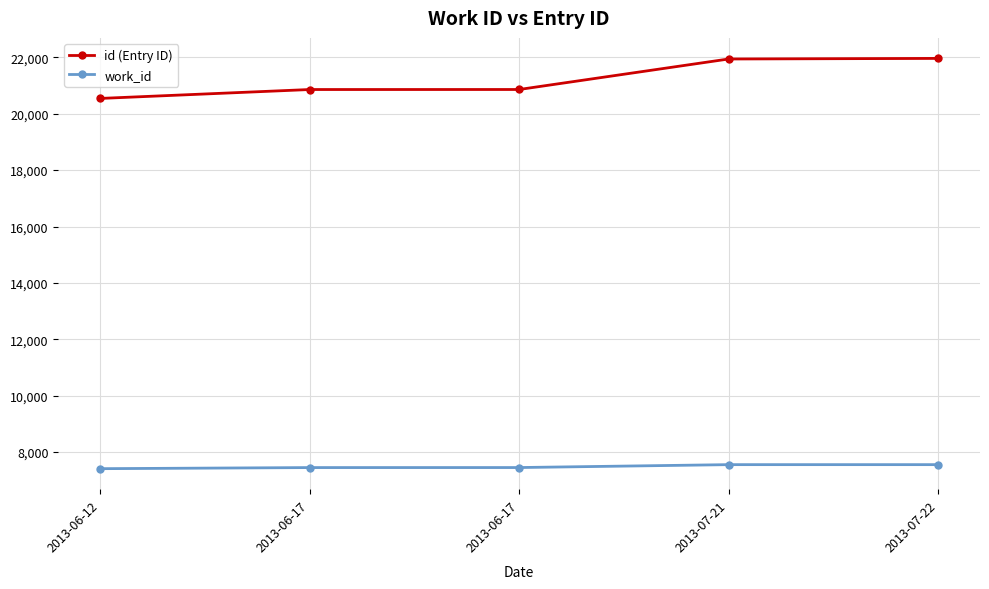

What are all the series names shown in the legend?

id (Entry ID), work_id